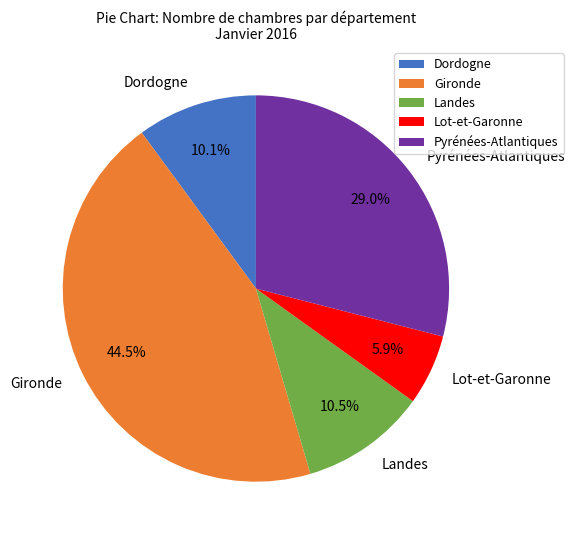

To the nearest percent, what is the combined percentage of Pyrénées-Atlantiques and Lot-et-Garonne?

35%